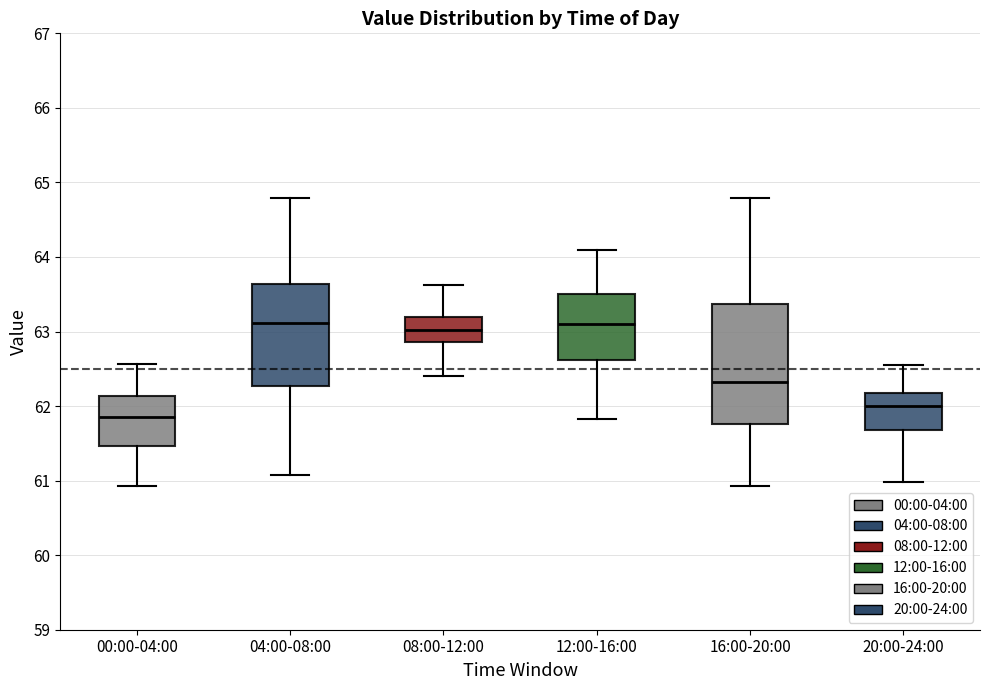

Where is the upper edge of the box for 20:00-24:00 on the y-axis? The values are not printed on the chart, so give them approximately, as read against the axis.

62.2